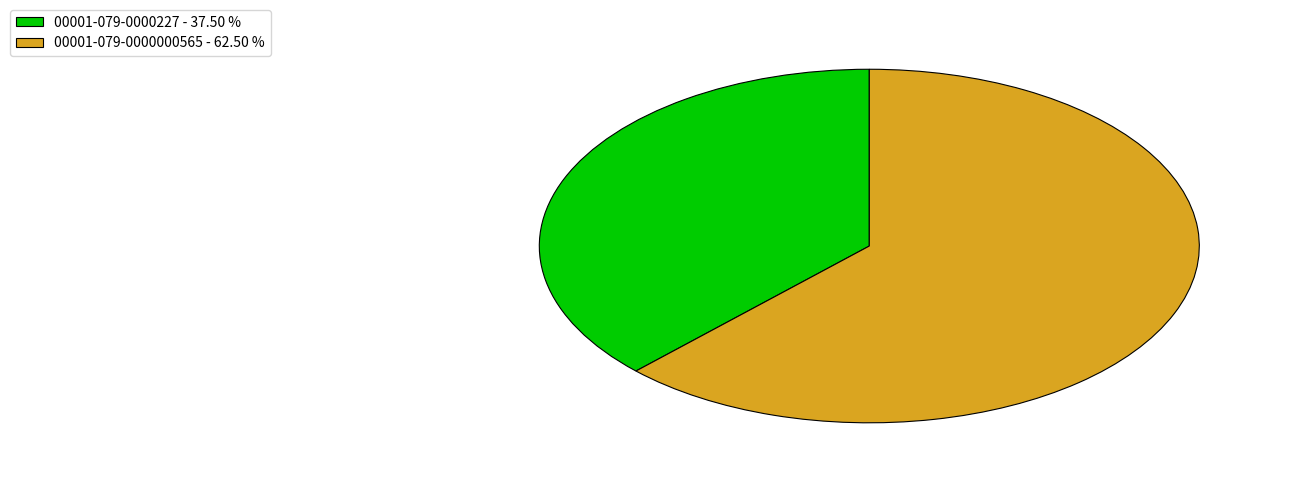

Do 00001-079-0000227 - 37.50 % and 00001-079-0000000565 - 62.50 % together represent more than half of the pie?

Yes